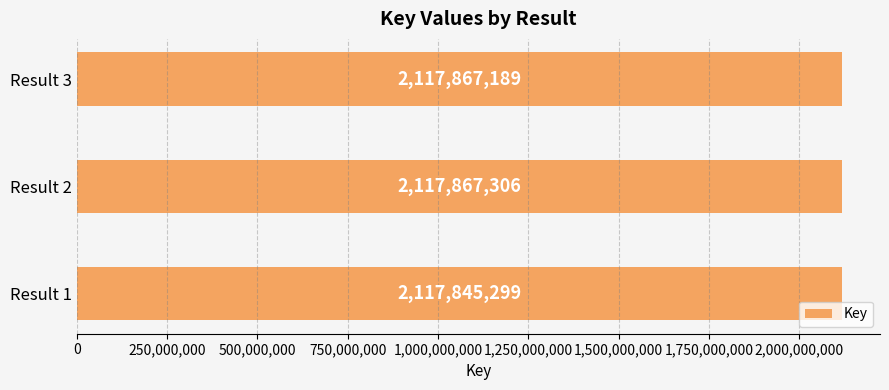

Is it true that the value at Result 3 is 789153951?

False